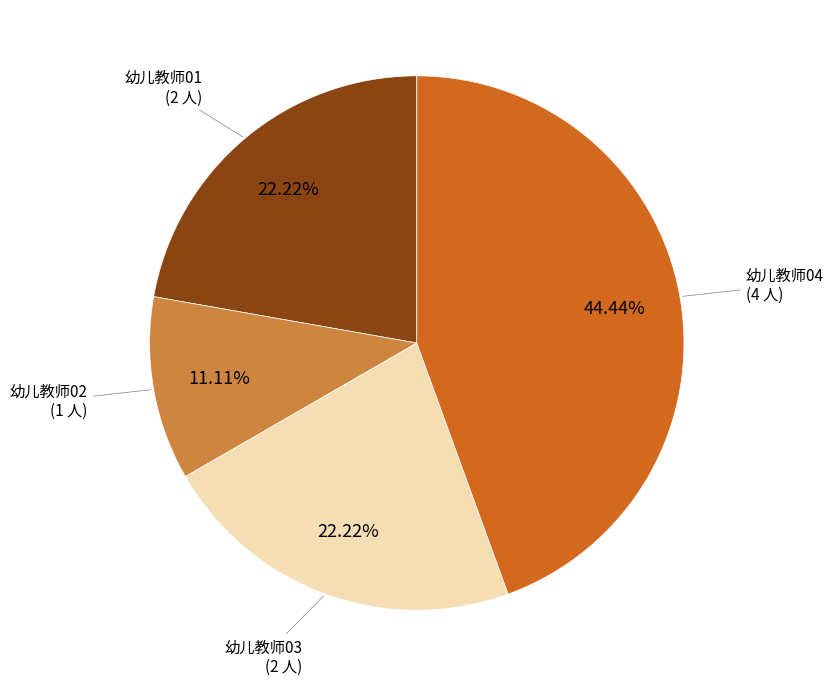

To the nearest percent, what is the combined percentage of 幼儿教师01 and 幼儿教师02?

33%